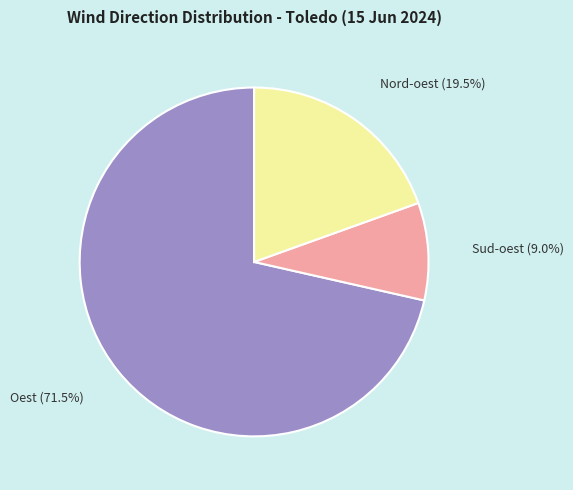

Count the number of slices in the pie.

3